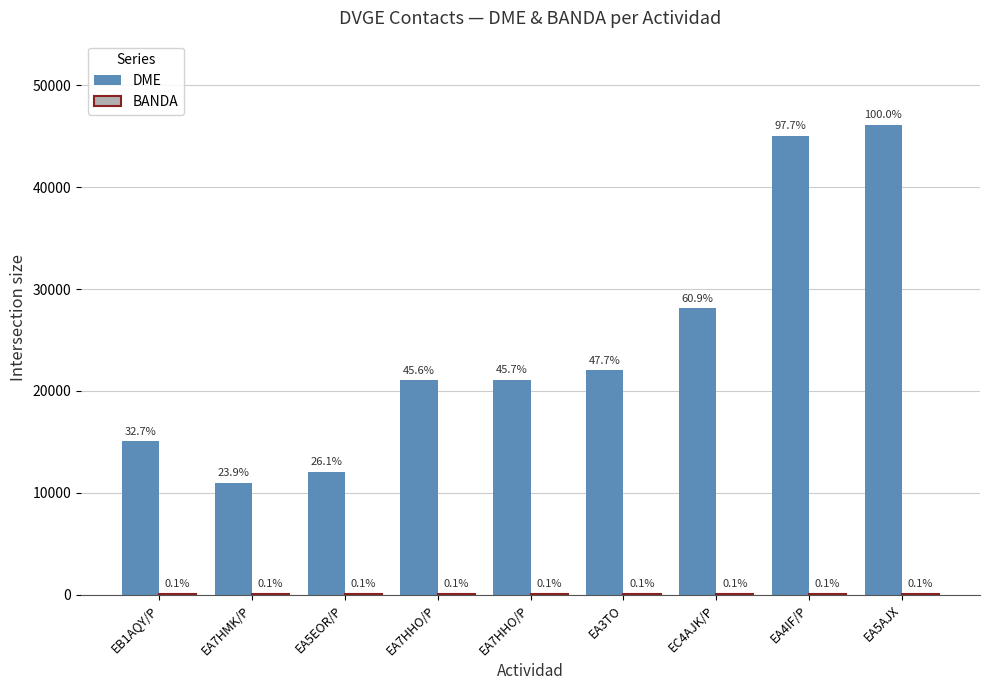

How many groups of bars are there?

9